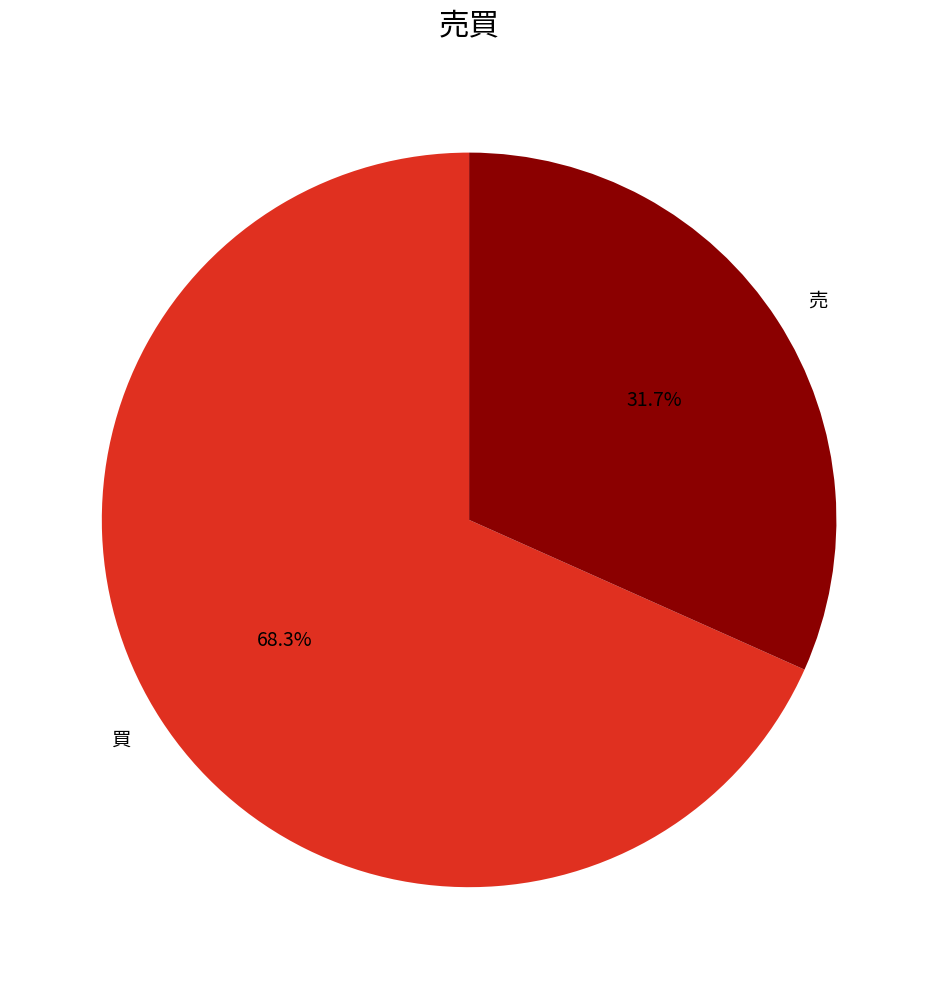

Approximately how many times larger is the value at 買 compared to 売?

2.2